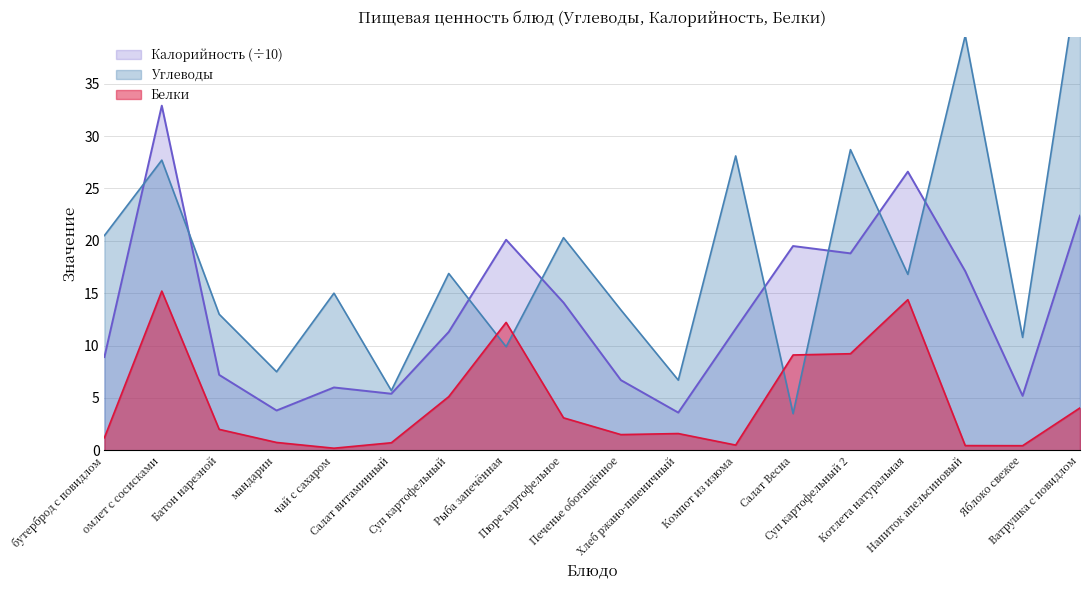

How many distinct data groups are displayed?

3